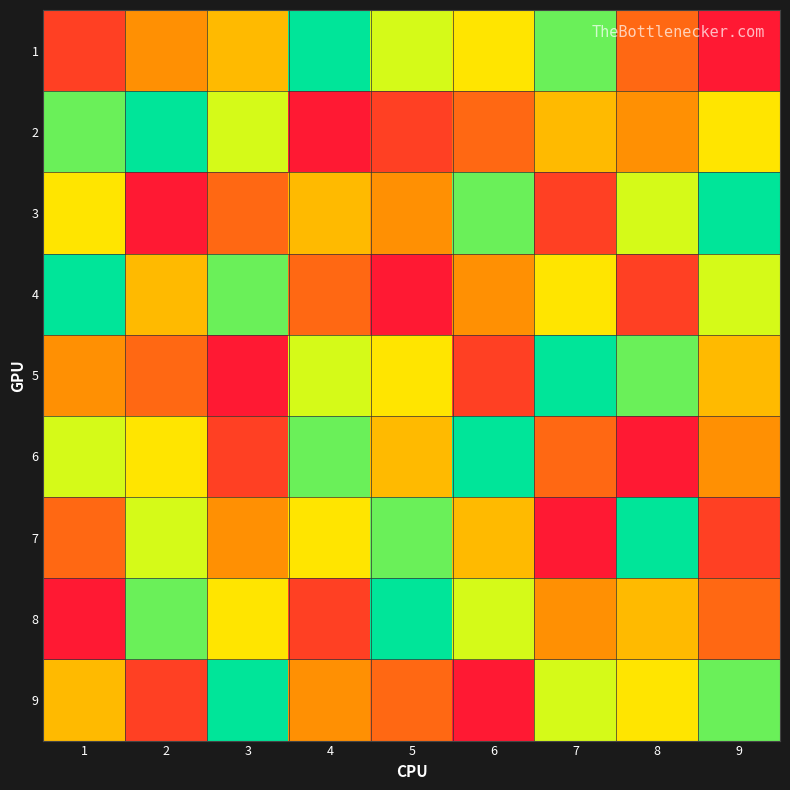

How many distinct data groups are displayed?

9